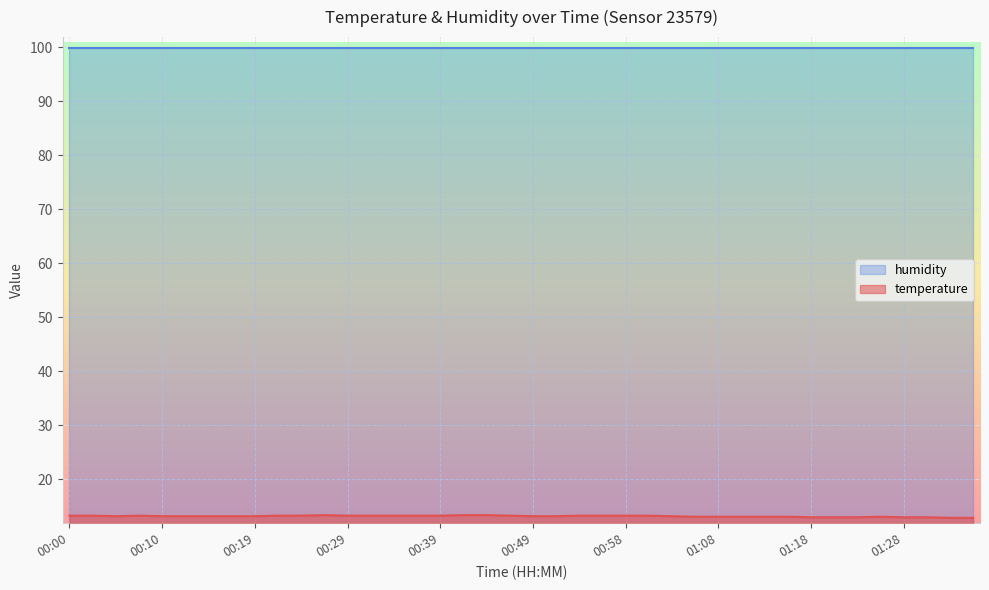

Read the value at 00:29.

13.3